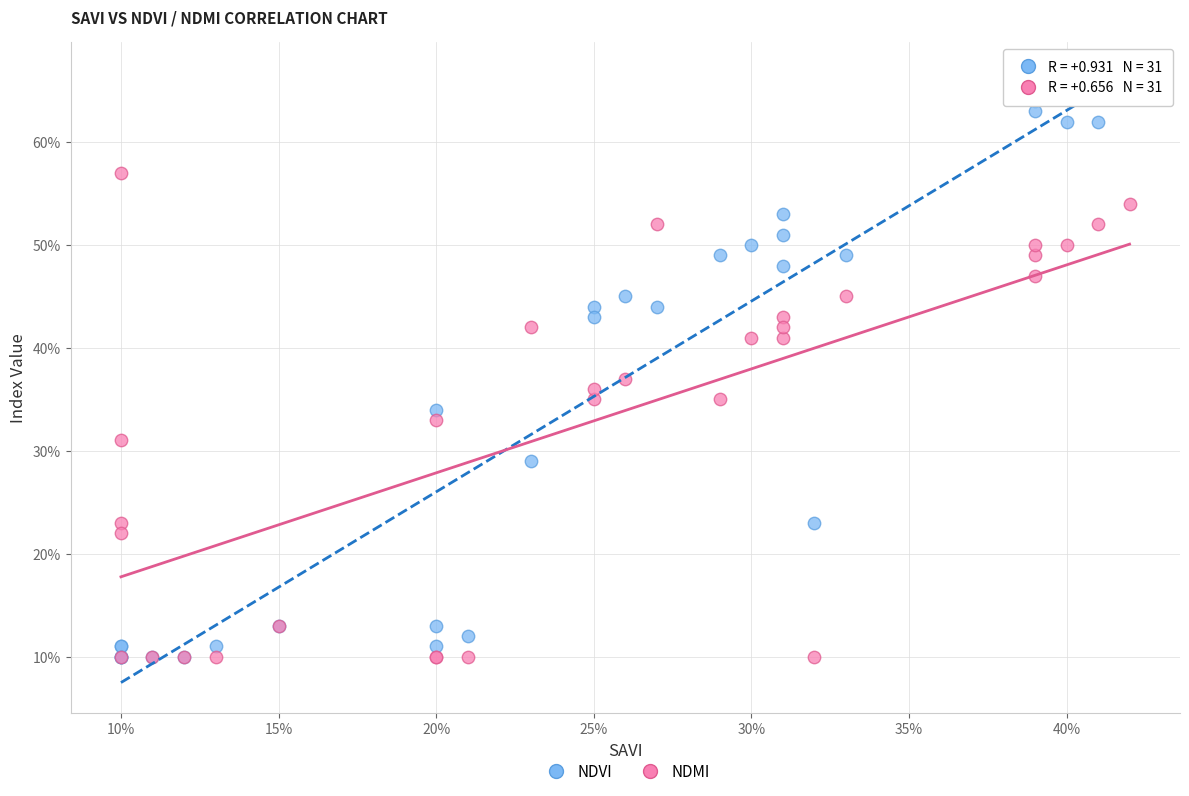

What are all the series names shown in the legend?

NDVI, NDMI